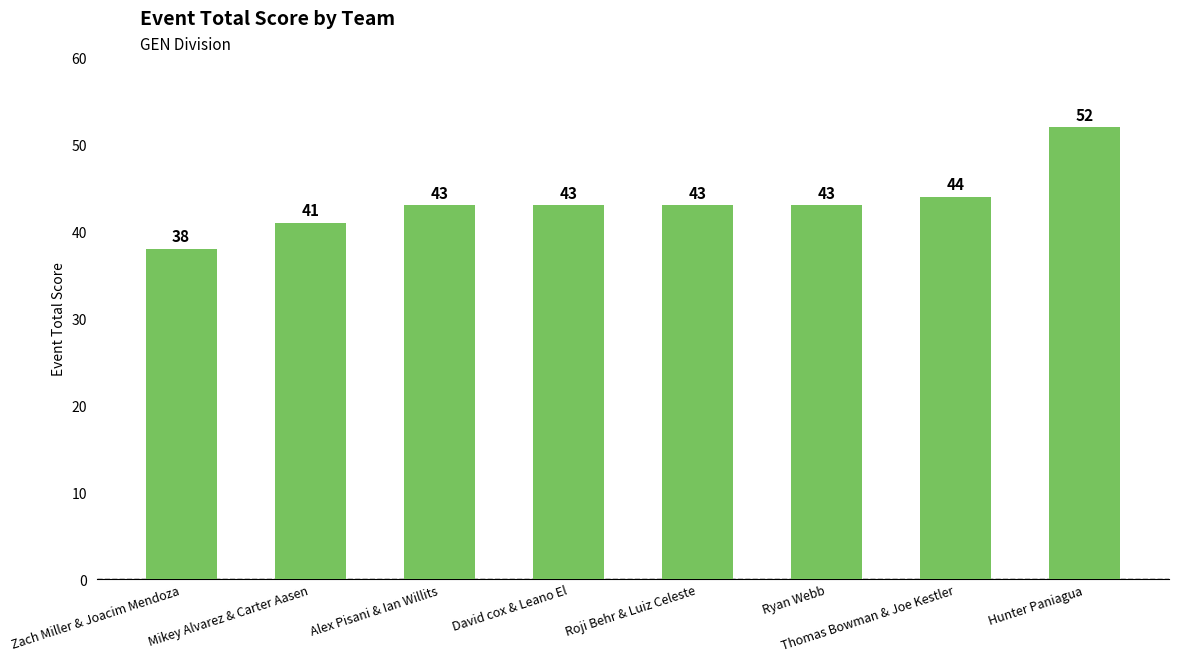

What is the approximate value at Ryan Webb?

43